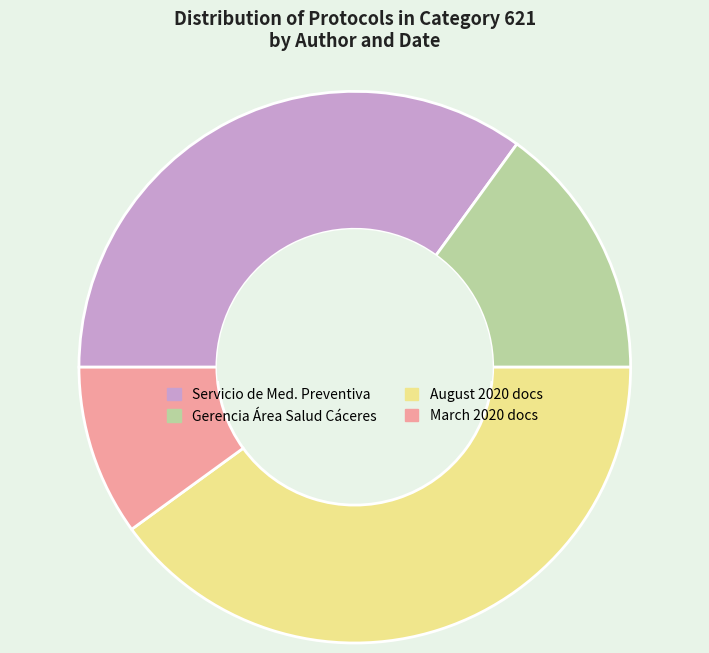

Does any single category account for the majority?

No